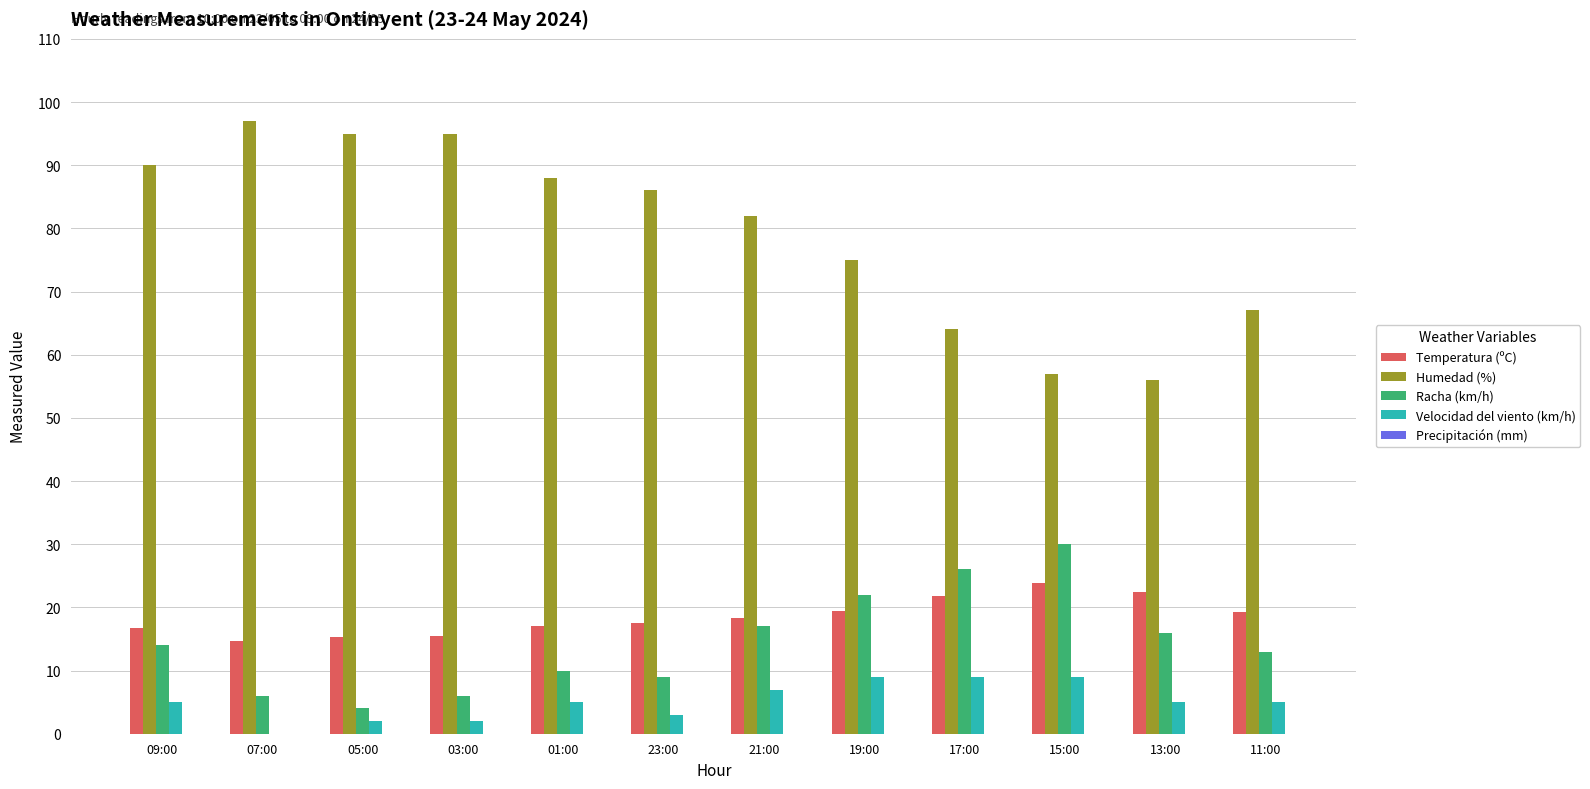

The value of Racha (km/h) at 17:00 is 13.2. True or false?

False